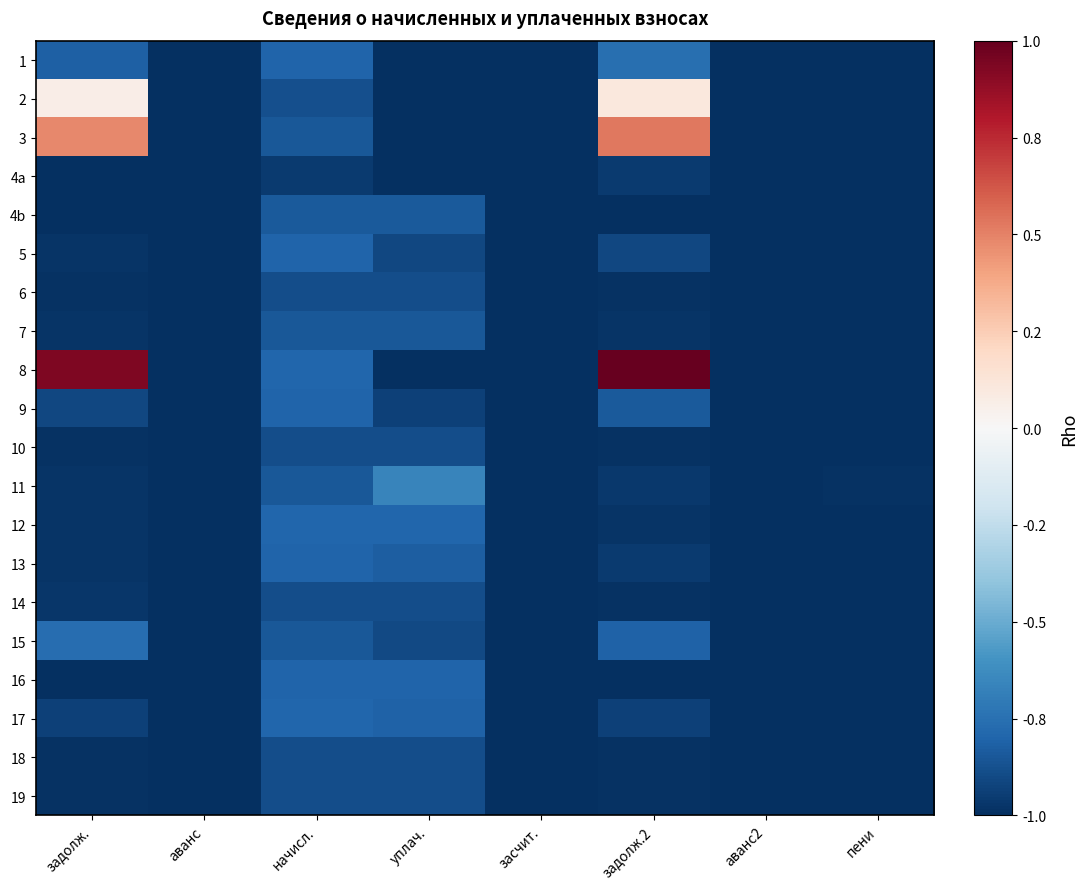

Between засчит. and задолж., which is larger?

задолж.